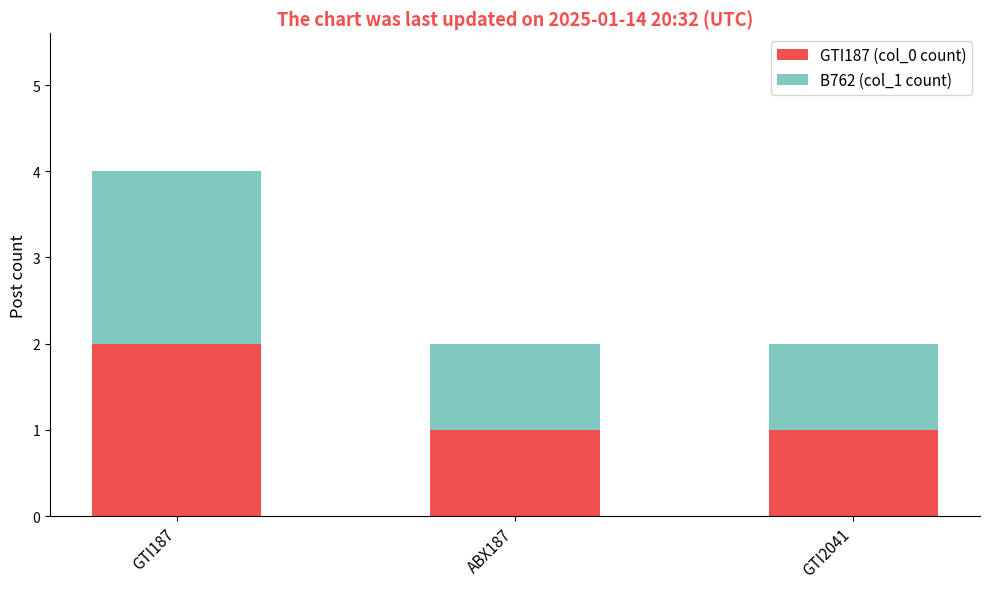

At which category is the sum across all series the highest?

GTI187